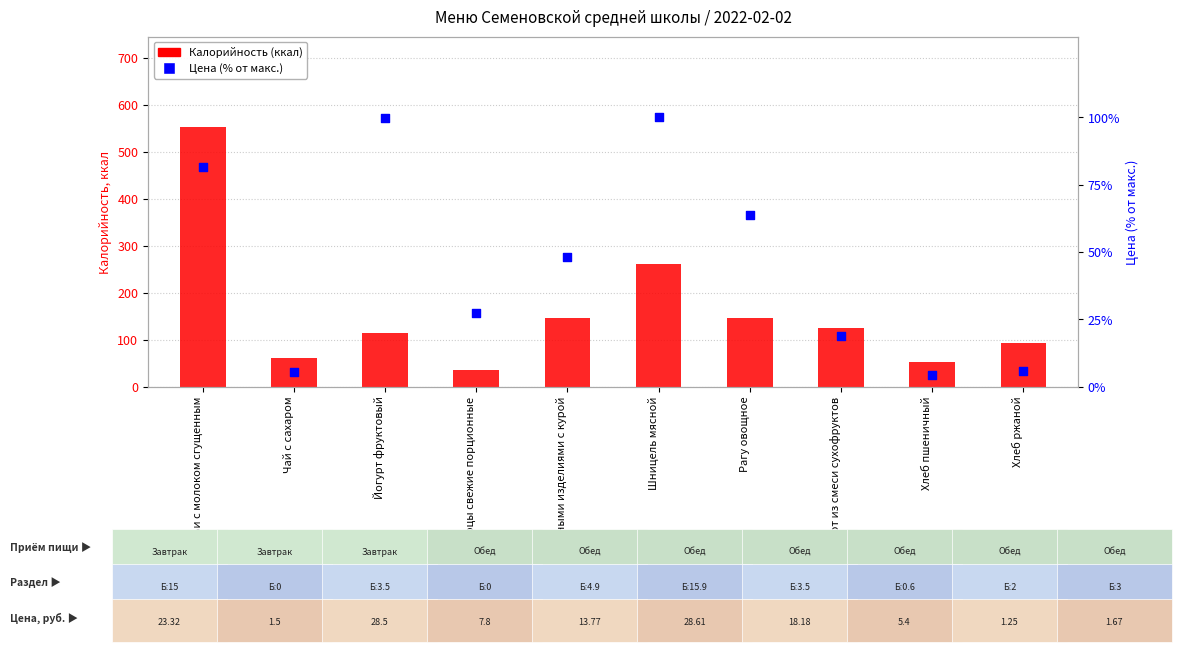

What are all the series names shown in the legend?

Калорийность (ккал), Цена (% от макс.)